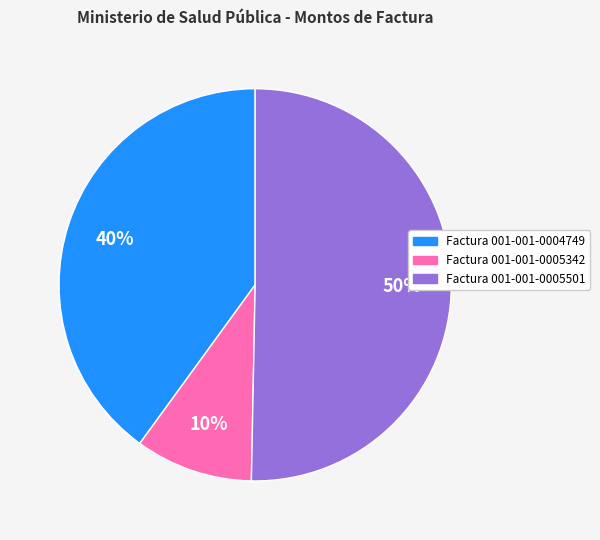

To the nearest percent, what is the average slice percentage?

33%